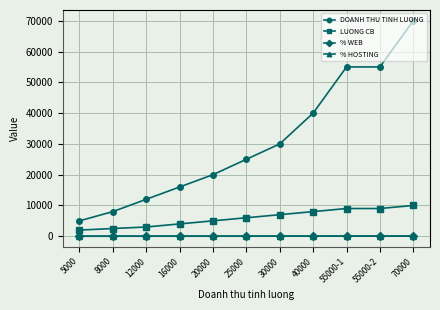

True or false: % WEB and DOANH THU TINH LUONG intersect in this chart.

False